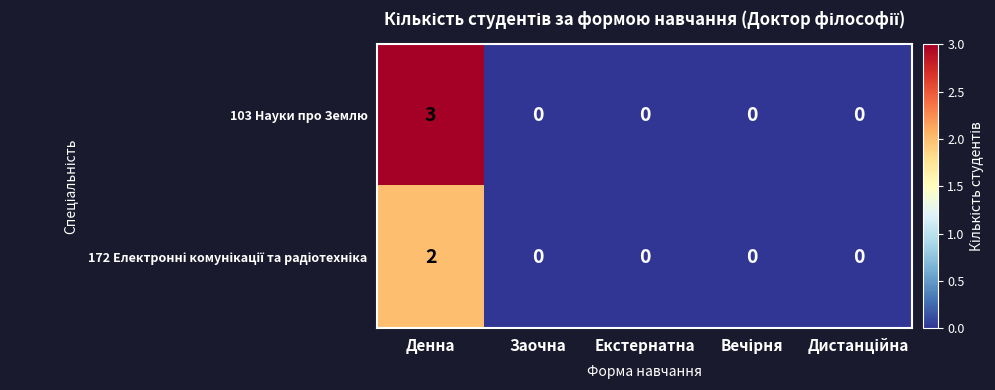

What is the difference between the maximum and minimum values in the 103 Науки про Землю series?

3